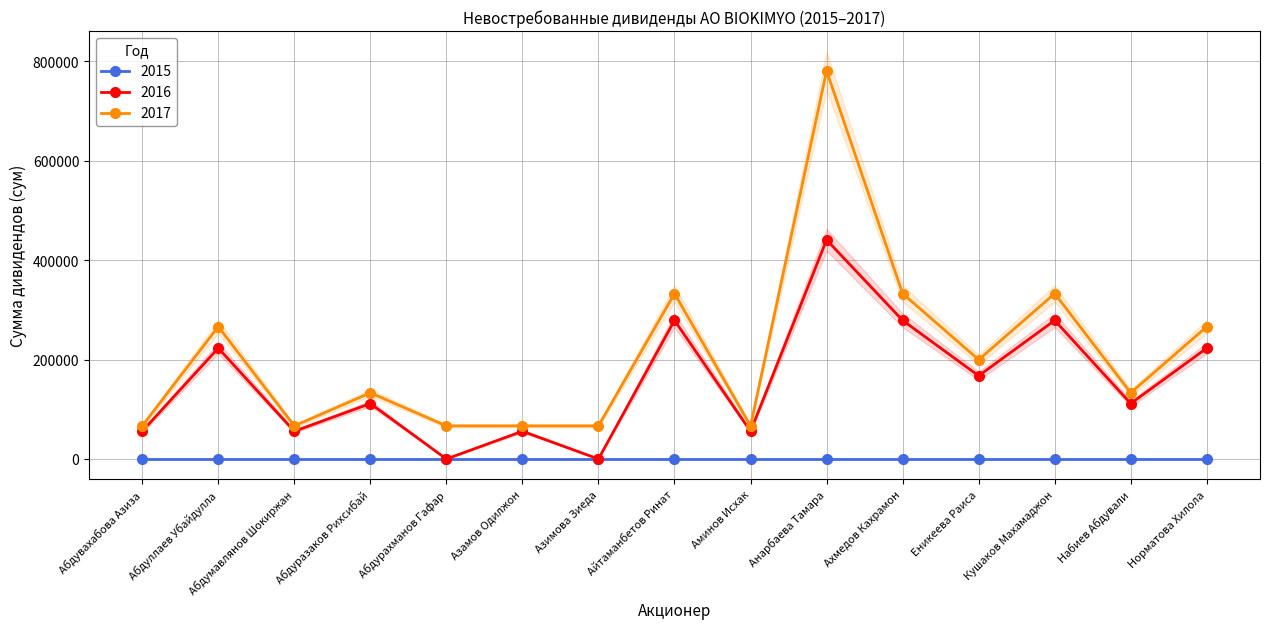

True or false: 2016 and 2017 intersect in this chart.

False